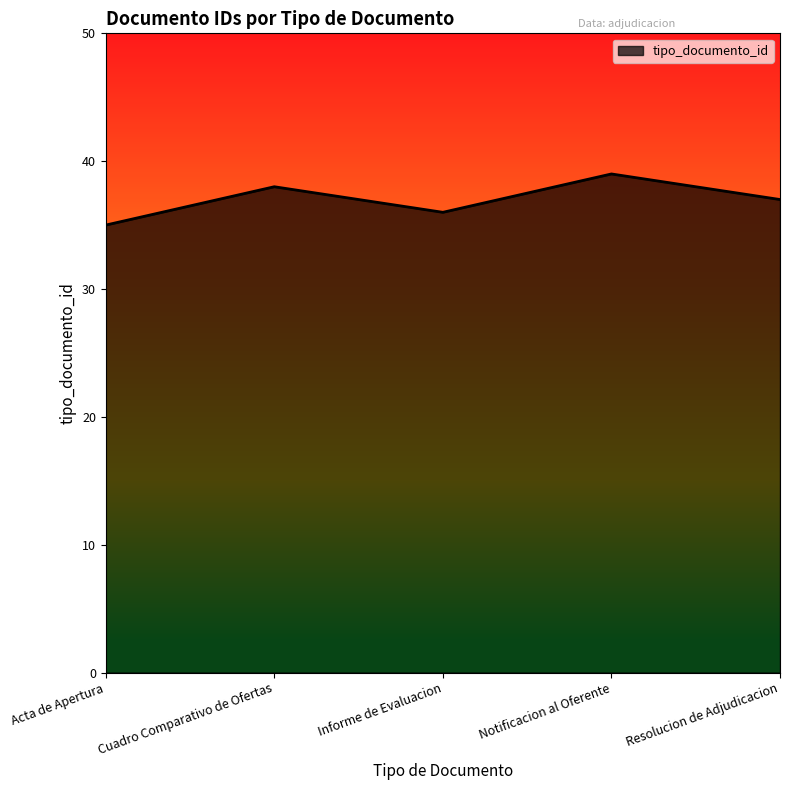

Rank the categories by value from highest to lowest.

Notificacion al Oferente, Cuadro Comparativo de Ofertas, Resolucion de Adjudicacion, Informe de Evaluacion, Acta de Apertura